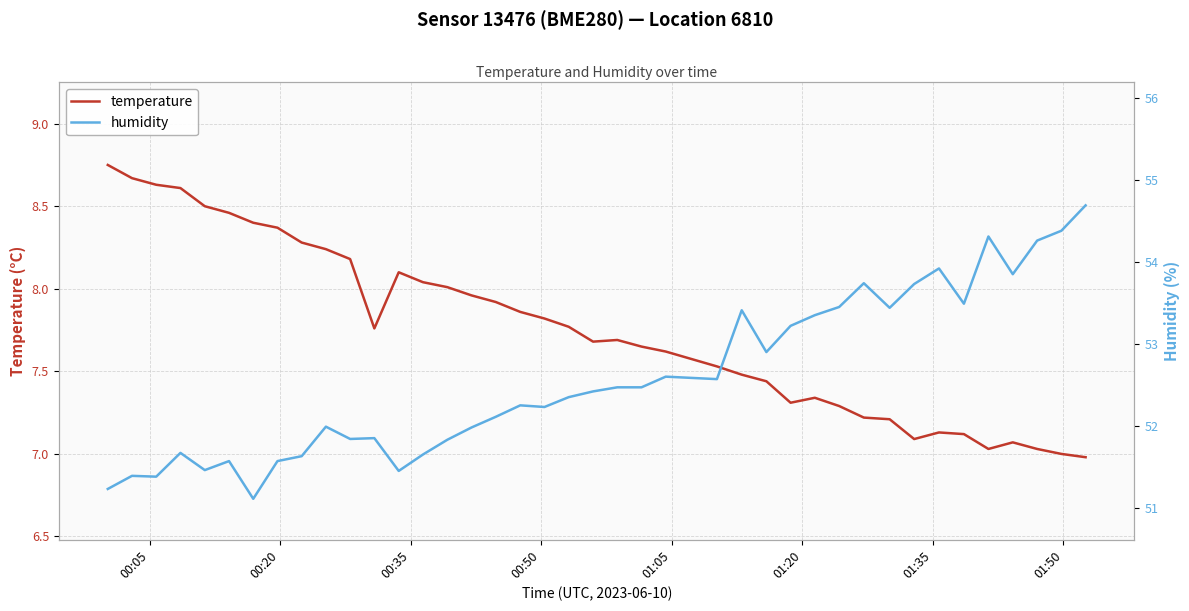

What is the value of the temperature point at the 28th from the left?

7.3